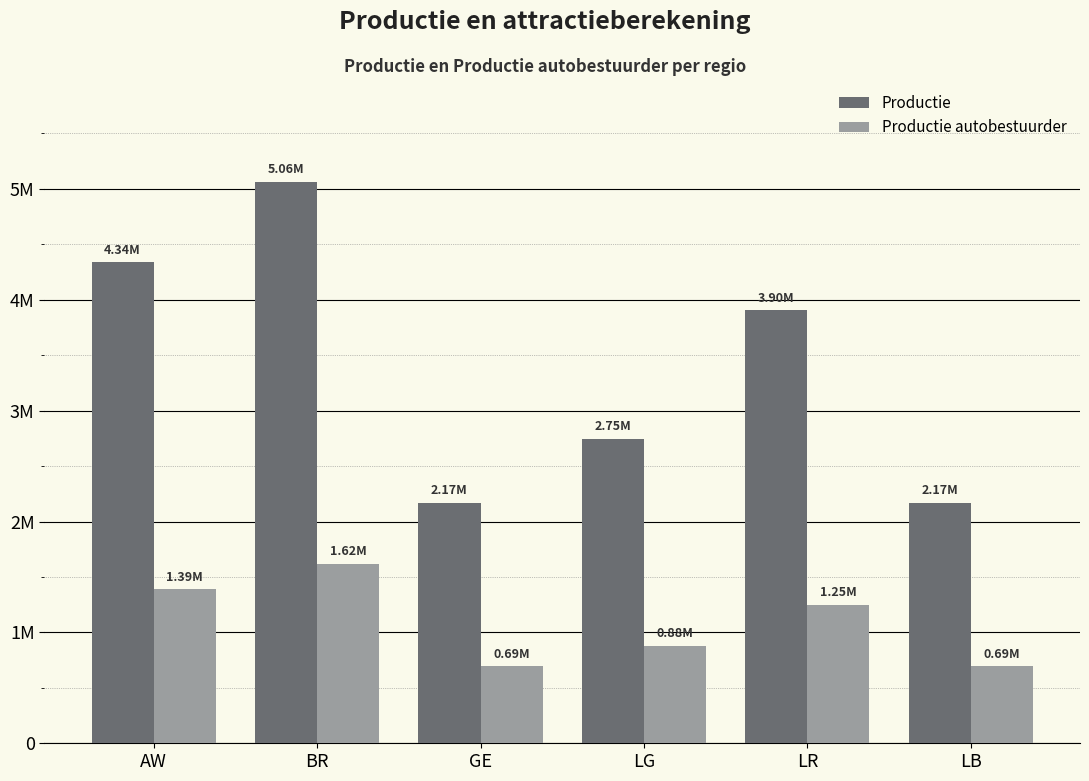

What is the greatest value displayed?

5061666.7